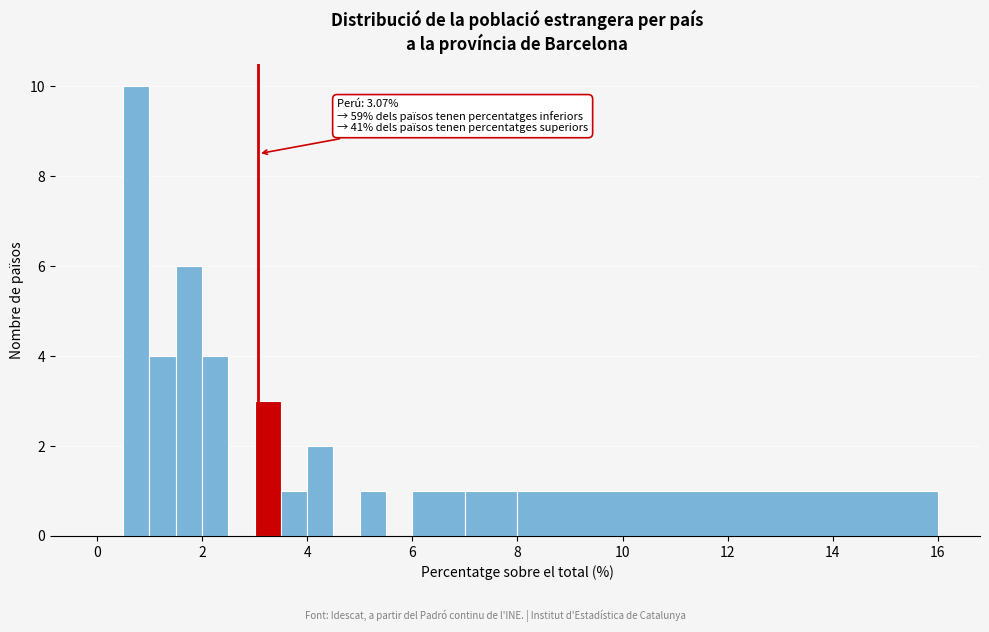

Around what value on the x-axis is the tallest bar? Give the approximate position of its centre, as read against the axis.

0.8